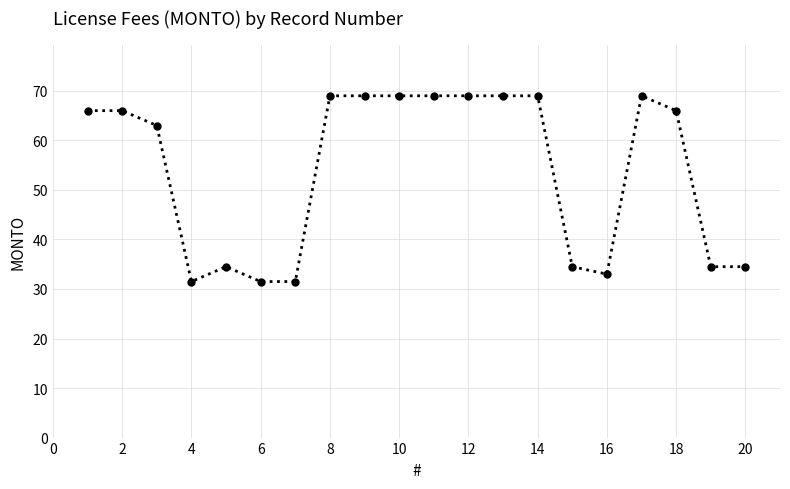

Reading right to left, transcribe all the data shown in this chart.

34.5	34.5	66.0	69.0	33.0	34.5	69.0	69.0	69.0	69.0	69.0	69.0	69.0	31.5	31.5	34.5	31.5	63.0	66.0	66.0